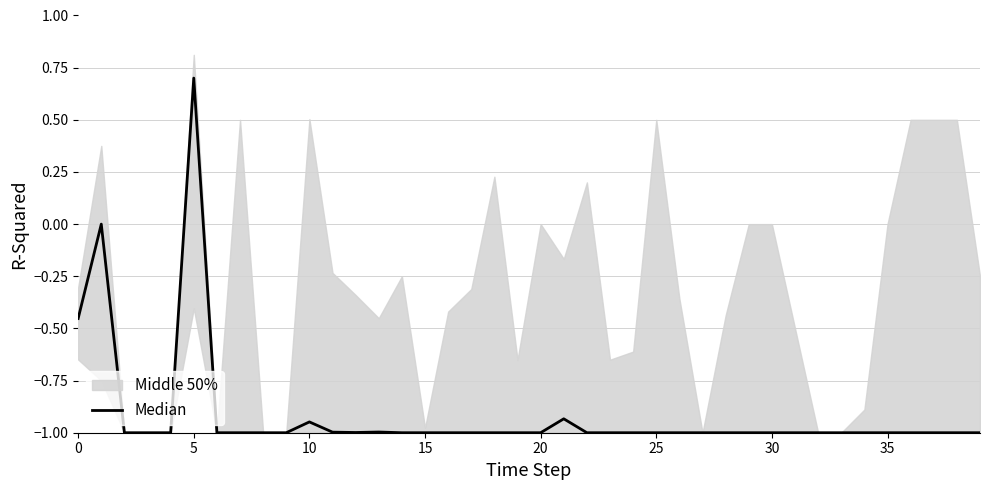

Is this an area chart (filled region under the line)?

No